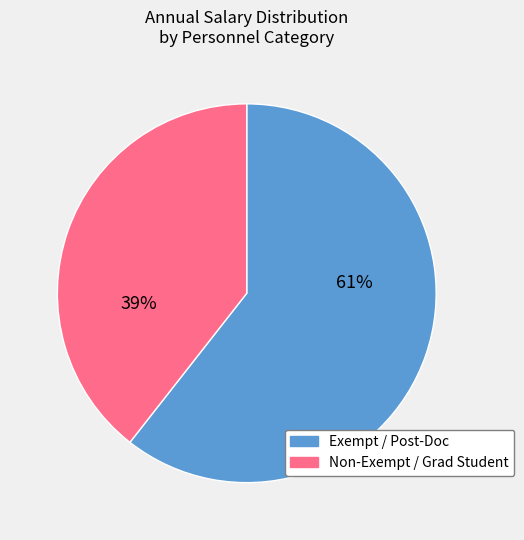

Between Non-Exempt / Grad Student and Exempt / Post-Doc, which is larger?

Exempt / Post-Doc